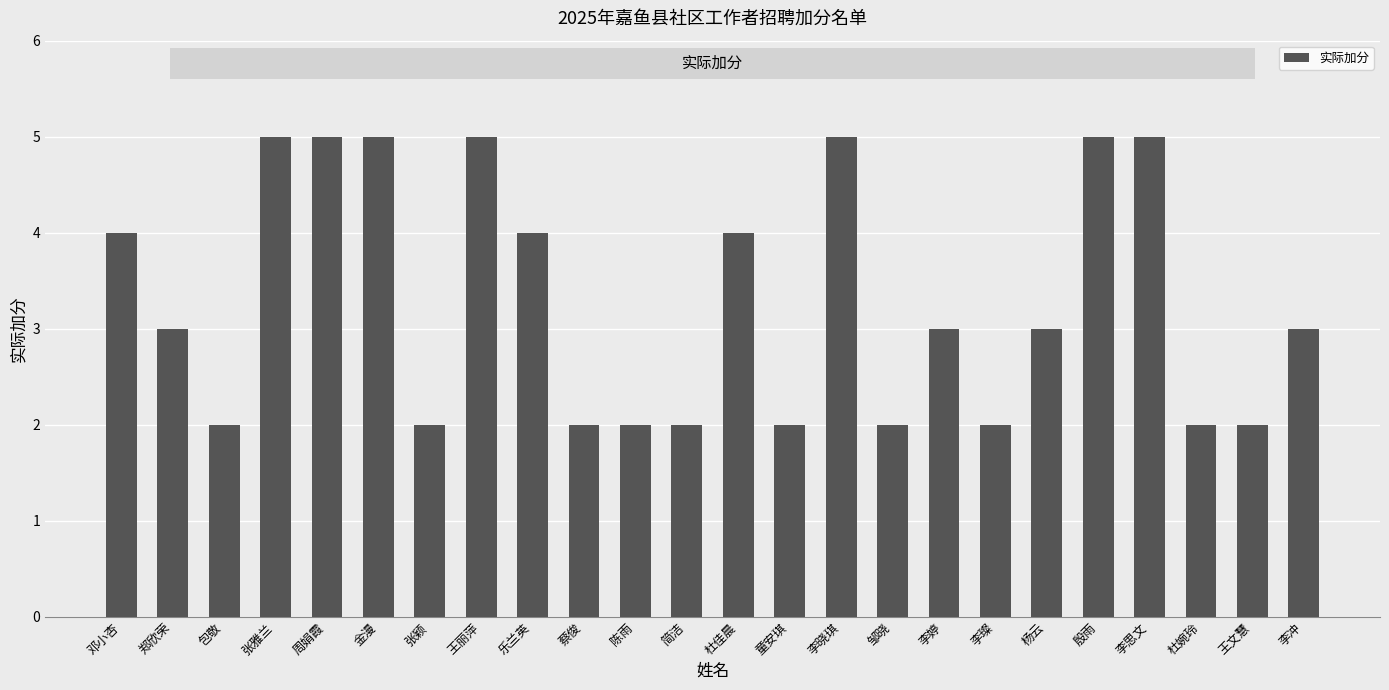

How many series are shown in this chart?

1